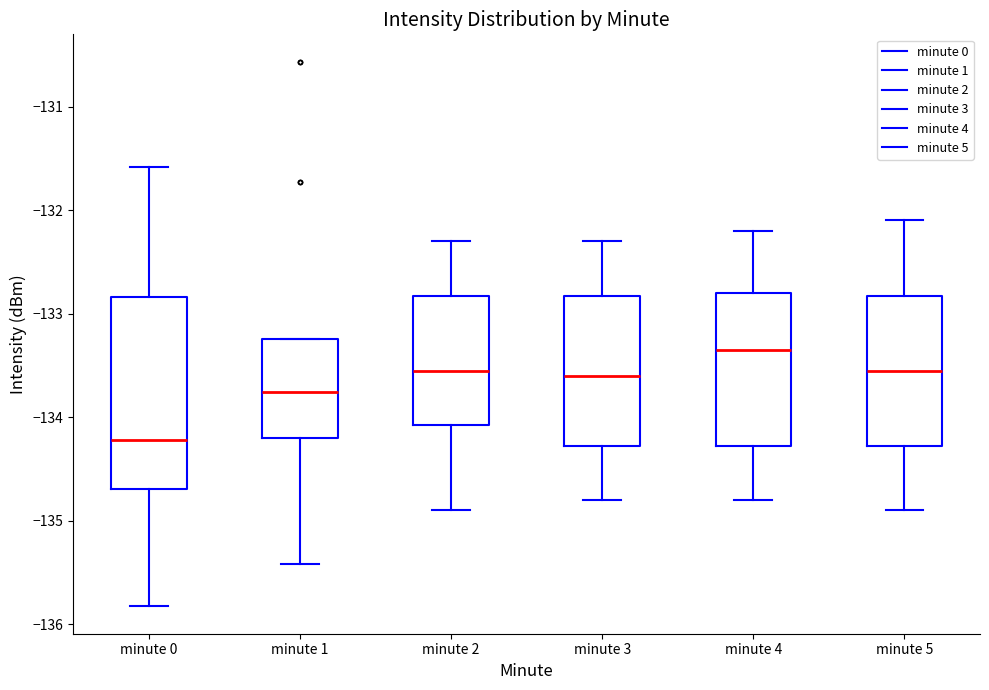

Reading left to right, transcribe this box plot: for each box, give where its median line is, the range the box spans, and where its two whiskers end, as read against the y-axis. The values are not printed on the chart, so give them approximately, as read against the axis.

minute 0: median -134.2, box -134.7 to -132.8, whiskers -135.8 to -131.6
minute 1: median -133.8, box -134.2 to -133.2, whiskers -135.4 to -133.2
minute 2: median -133.5, box -134.1 to -132.8, whiskers -134.9 to -132.3
minute 3: median -133.6, box -134.3 to -132.8, whiskers -134.8 to -132.3
minute 4: median -133.3, box -134.3 to -132.8, whiskers -134.8 to -132.2
minute 5: median -133.5, box -134.3 to -132.8, whiskers -134.9 to -132.1